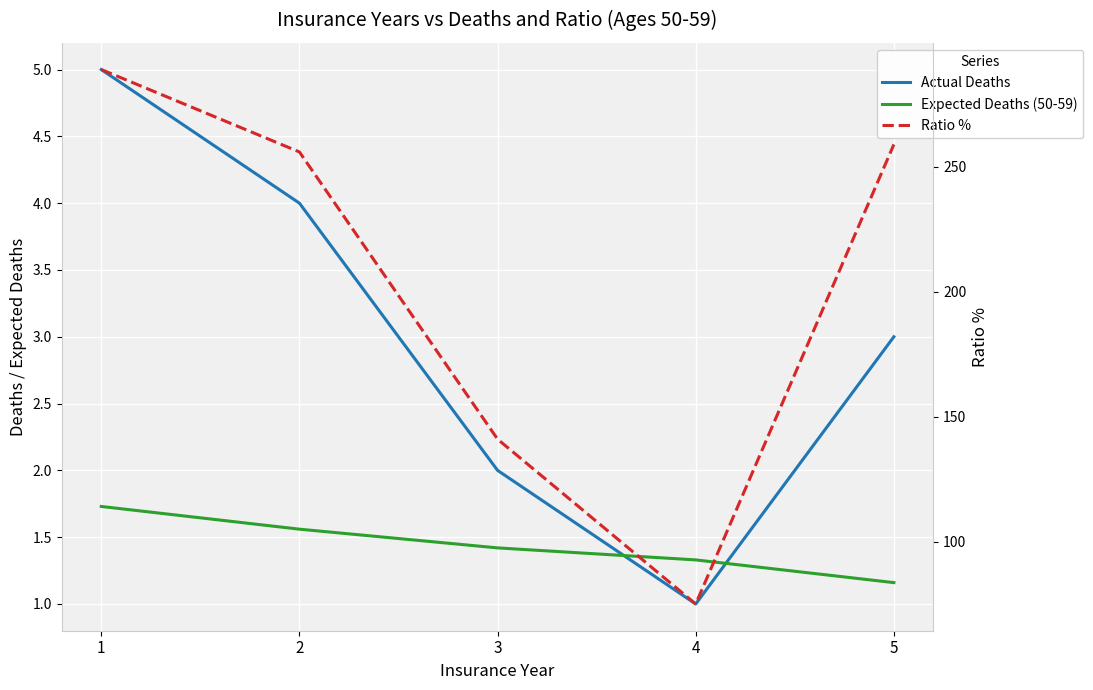

What is the lowest value of the Expected Deaths (50-59) series?

1.2